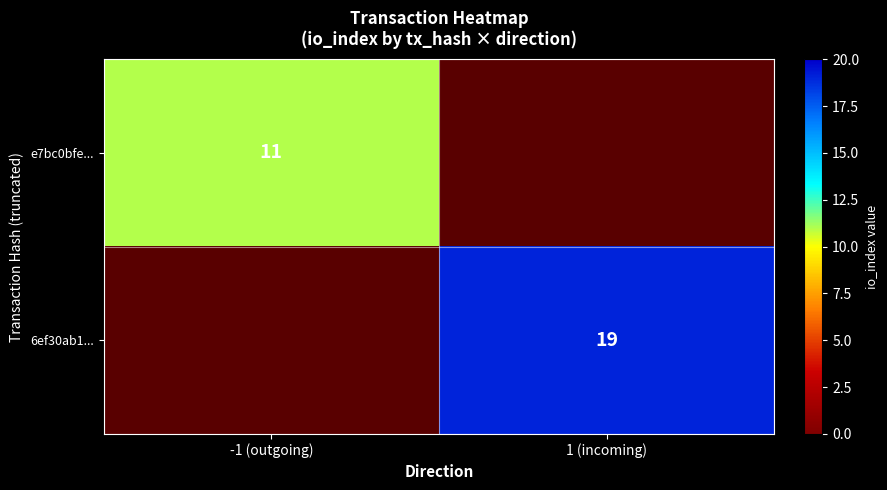

The e7bc0bfe... series shows 4.2 at -1 (outgoing). True or false?

False